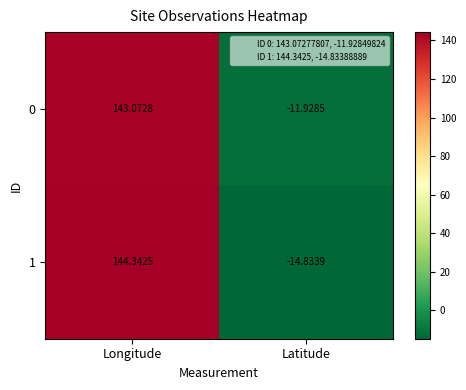

At how many categories does at least one series exceed 85?

1